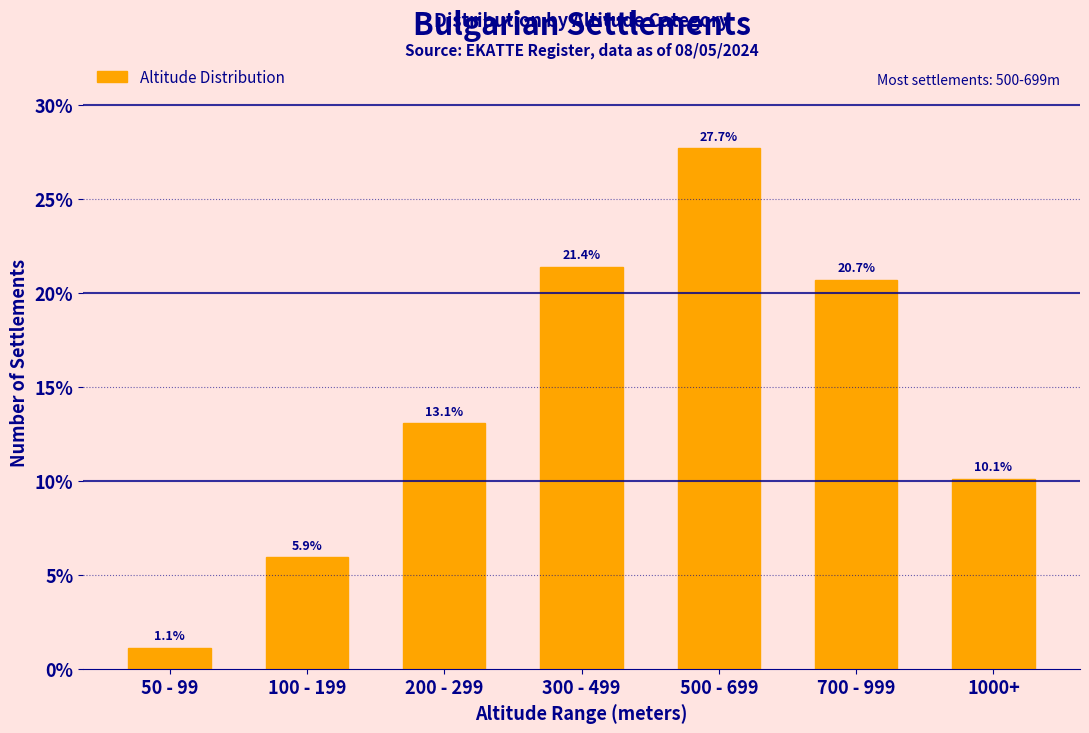

Reading left to right, list all the values displayed in this chart.

50 - 99=1.1	100 - 199=5.9	200 - 299=13.1	300 - 499=21.4	500 - 699=27.7	700 - 999=20.7	1000+=10.1